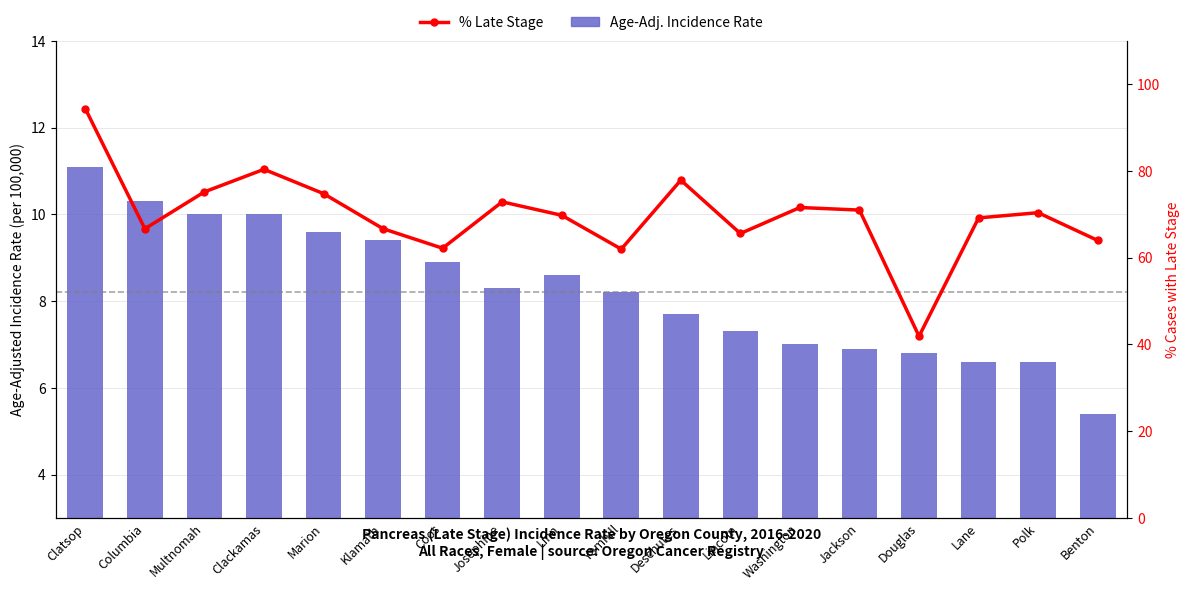

Where is % Late Stage nearest to the value 68?

Lane